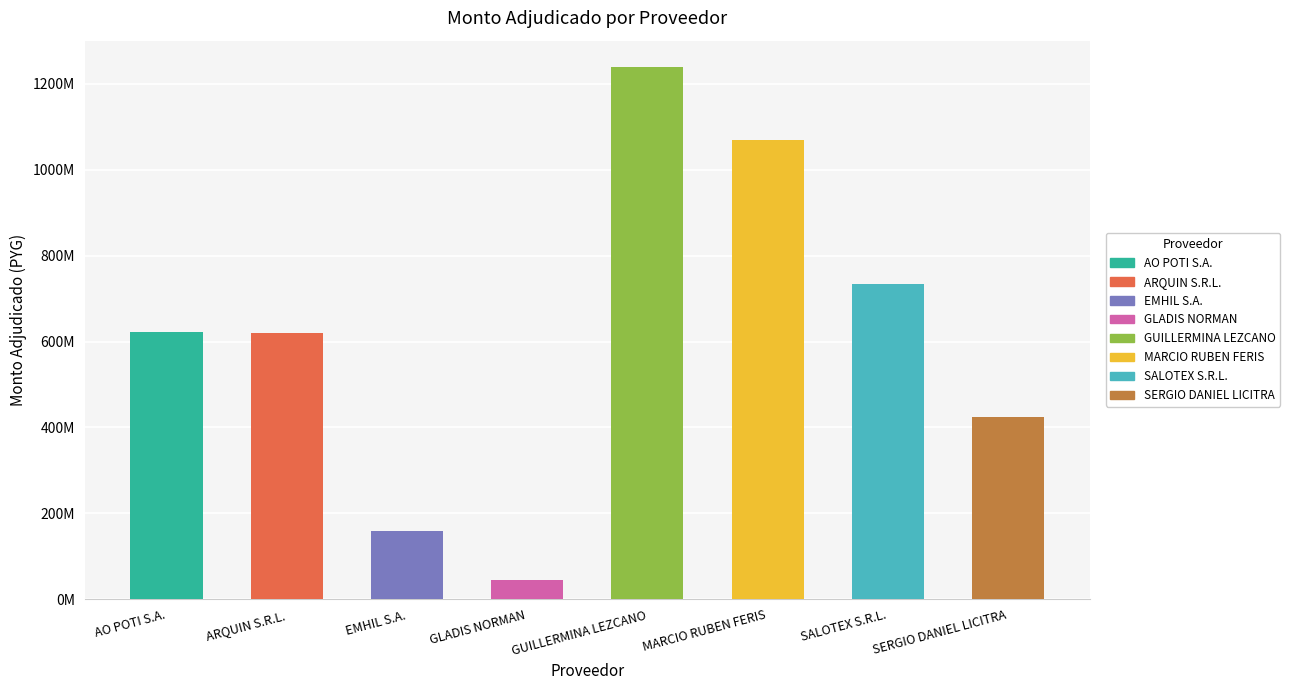

What is the difference between the maximum and minimum values?

1192862700